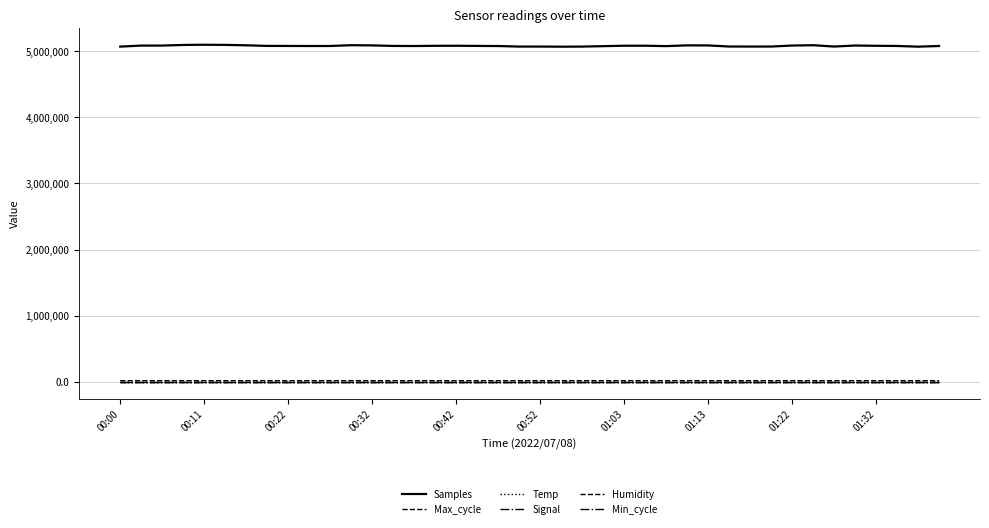

At which category does the chart reach its peak across all series?

00:11